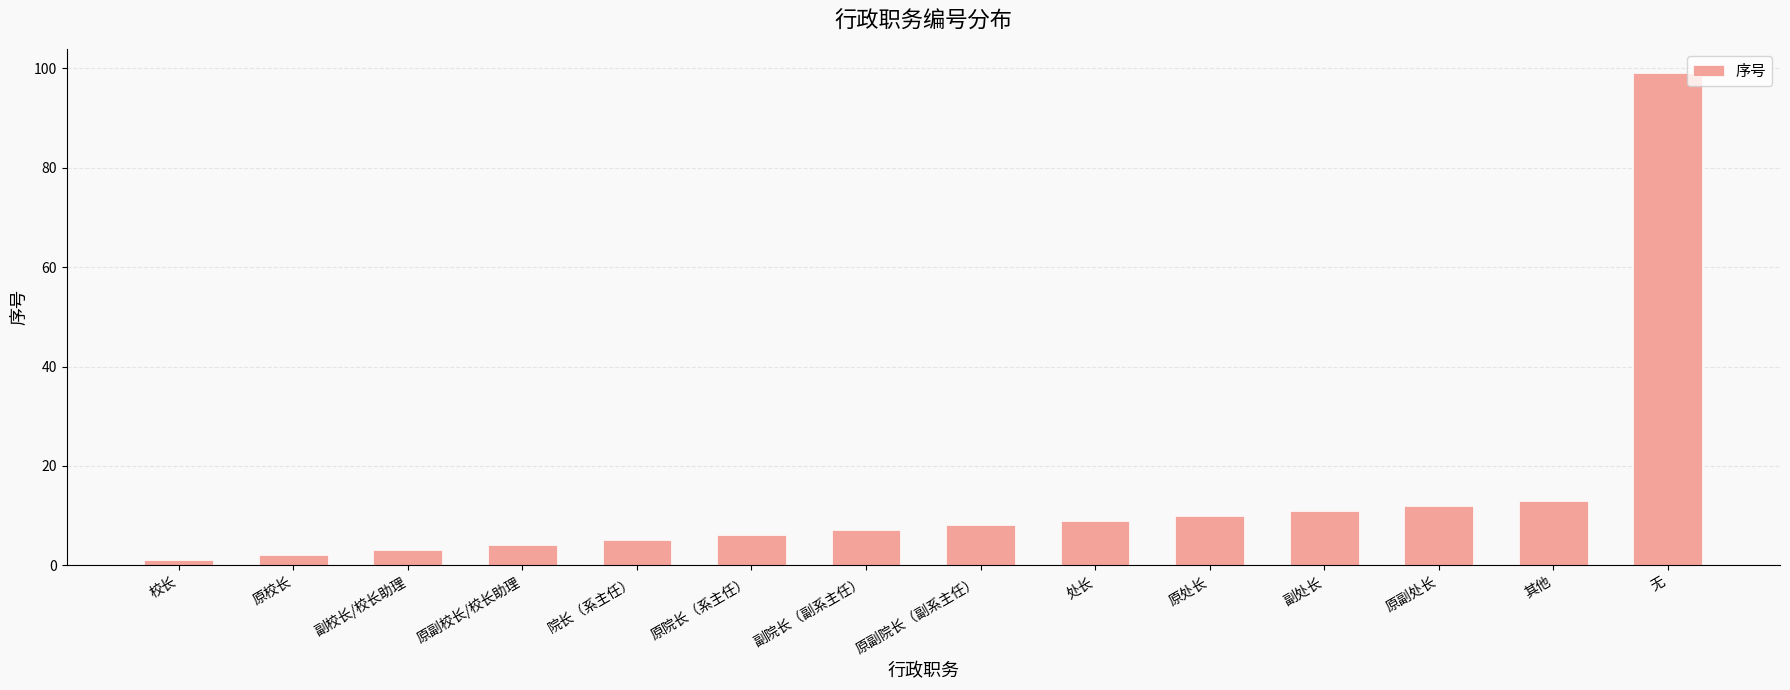

Rank the categories by value from lowest to highest.

校长, 原校长, 副校长/校长助理, 原副校长/校长助理, 院长（系主任）, 原院长（系主任）, 副院长（副系主任）, 原副院长（副系主任）, 处长, 原处长, 副处长, 原副处长, 其他, 无